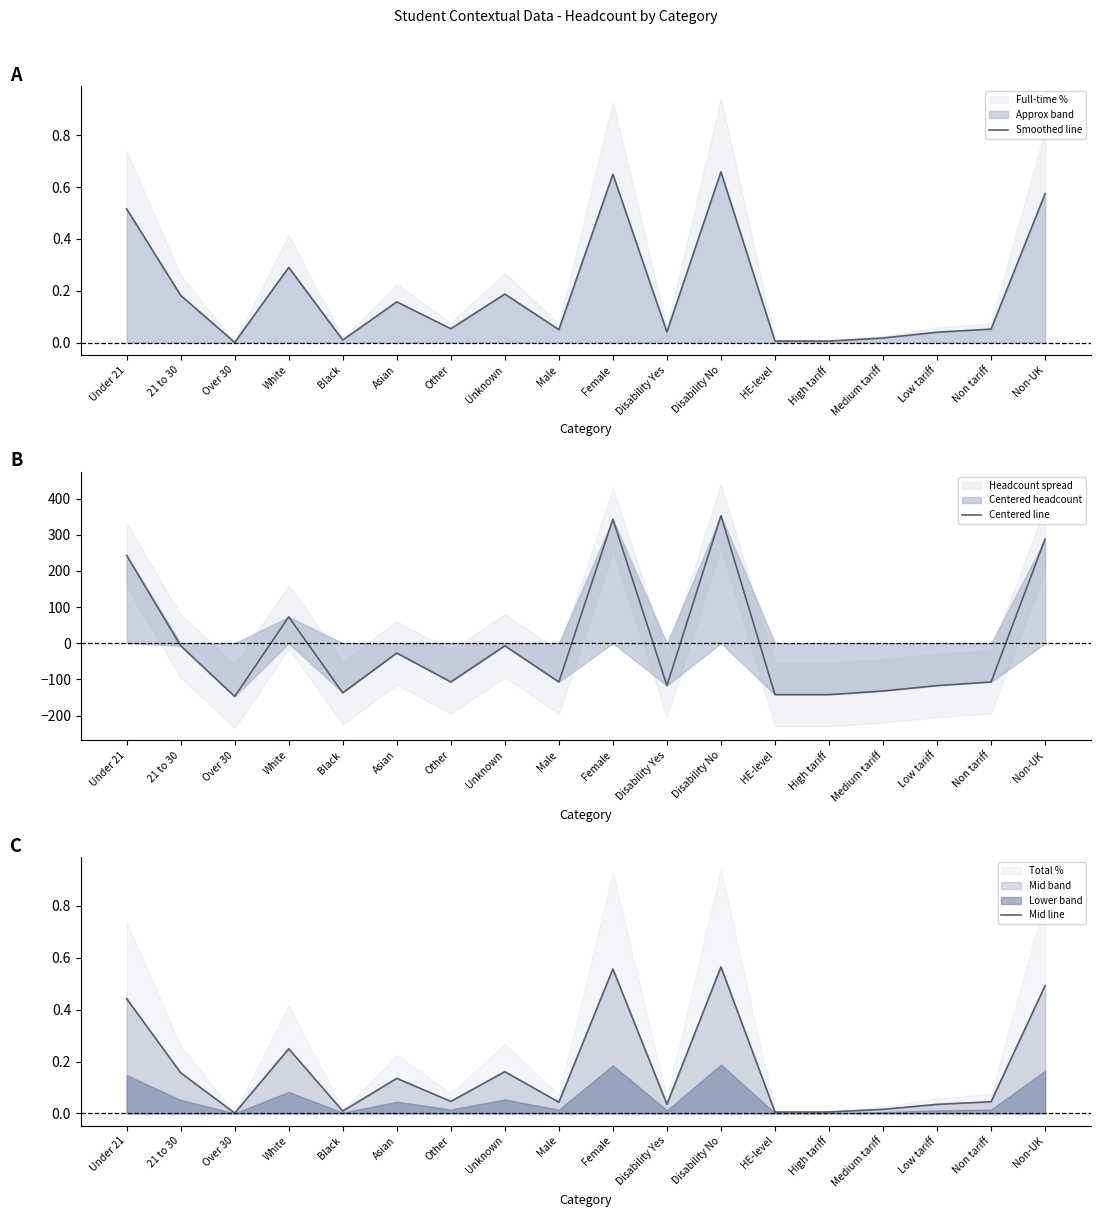

What is the value of the Smoothed line point at the 18th from the left?

0.6